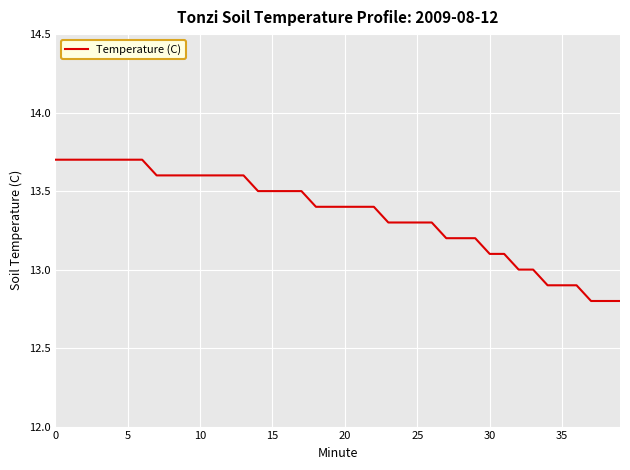

What is the minimum value shown in the chart?

12.8